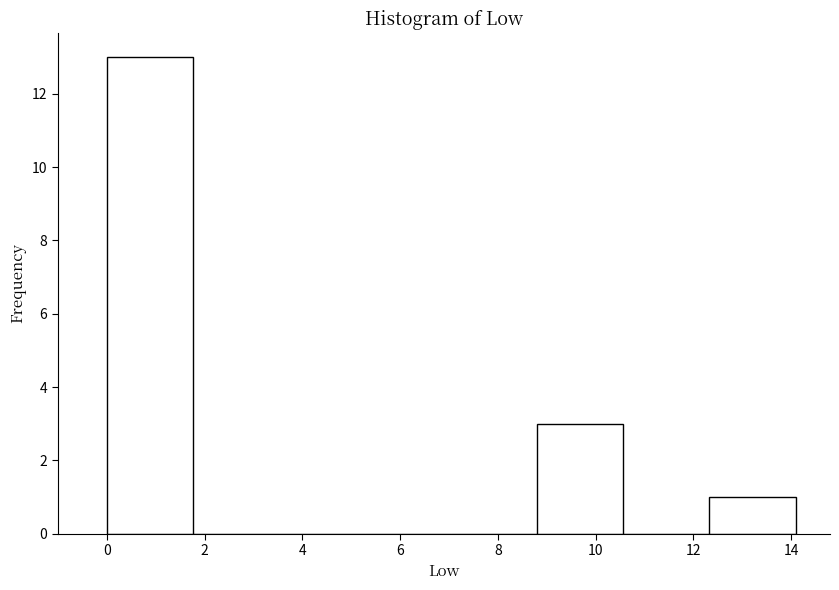

Reading left to right, transcribe this chart: for each bar, give the range it covers on the x-axis and its height. Neither the bar edges nor the heights are printed on the chart, so give them approximately, as read against the axes.

0.0 to 1.8: 13
1.8 to 3.6: 0
3.6 to 5.2: 0
5.2 to 7.0: 0
7.0 to 8.8: 0
8.8 to 10.6: 3
10.6 to 12.4: 0
12.4 to 14.0: 1